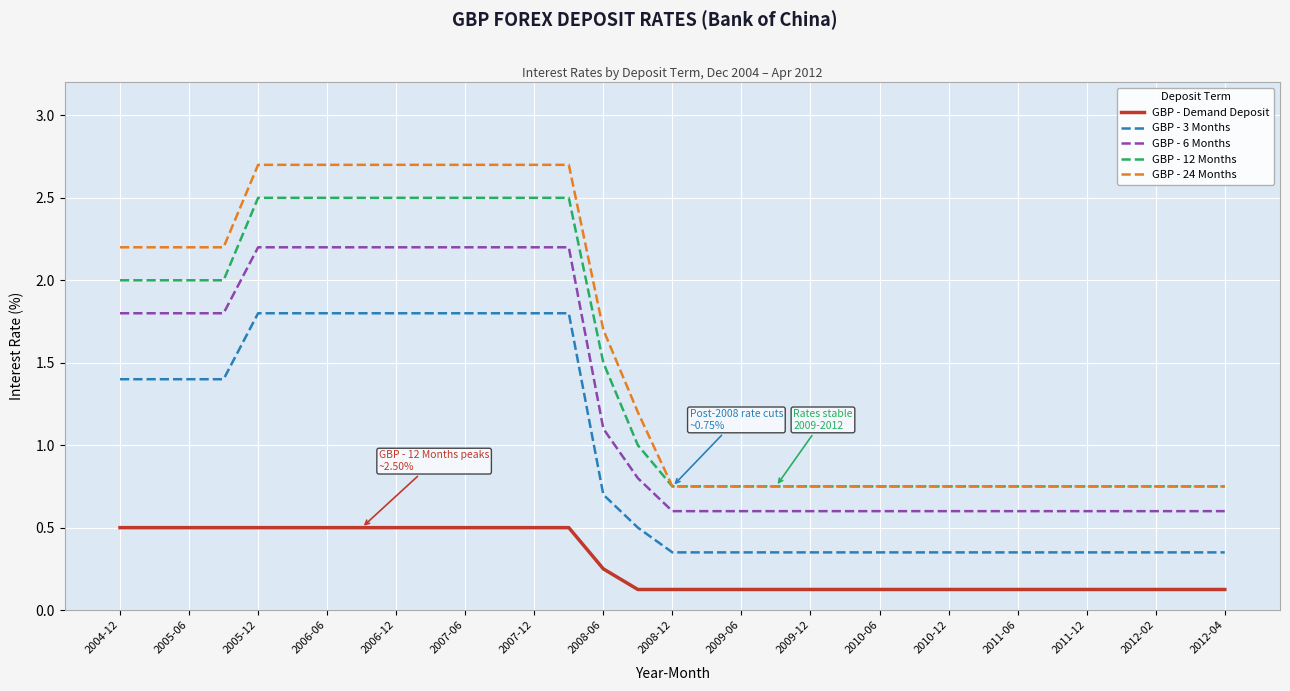

True or false: GBP - Demand Deposit and GBP - 6 Months intersect in this chart.

False